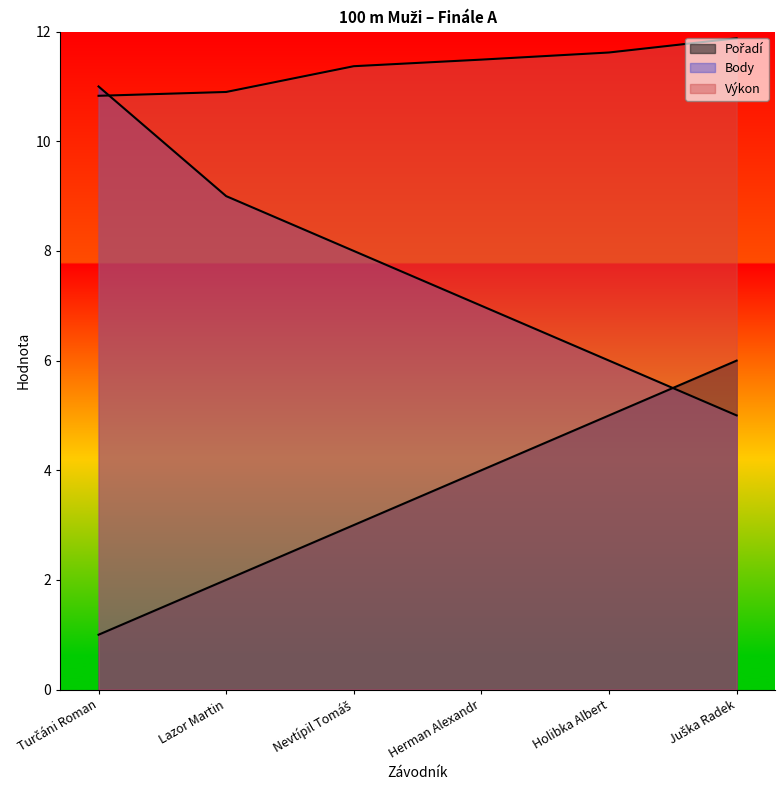

The value of Pořadí at Lazor Martin is 0.7. True or false?

False